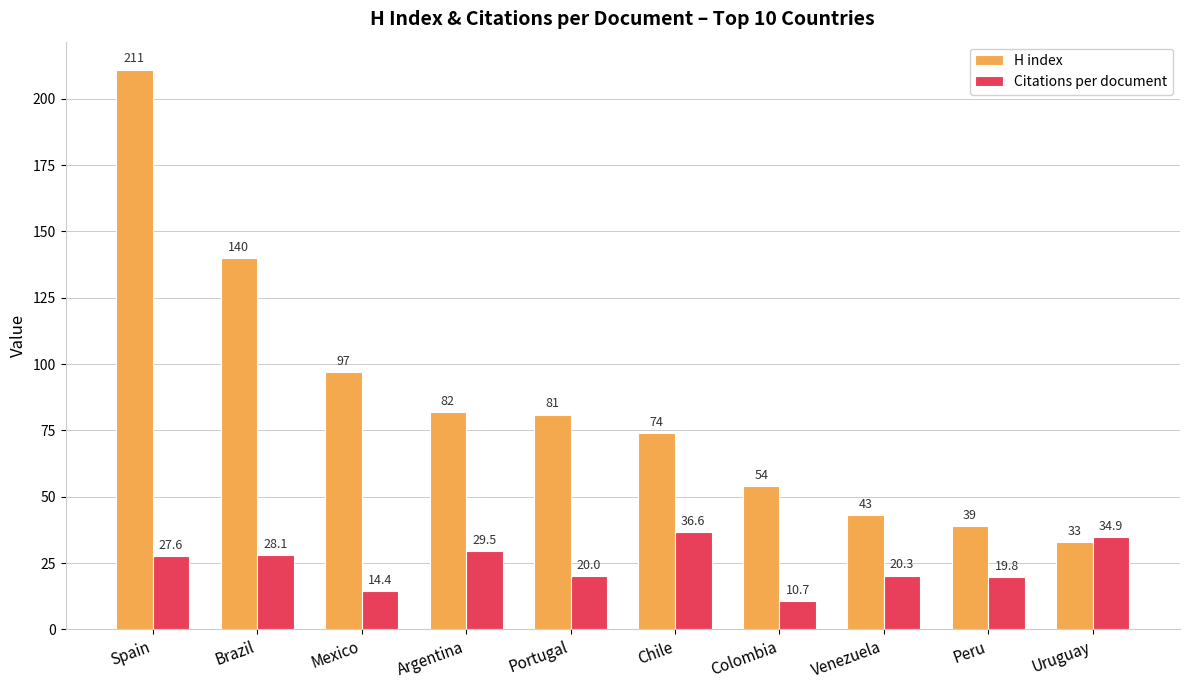

Between Colombia and Uruguay, which series saw the biggest shift?

Citations per document